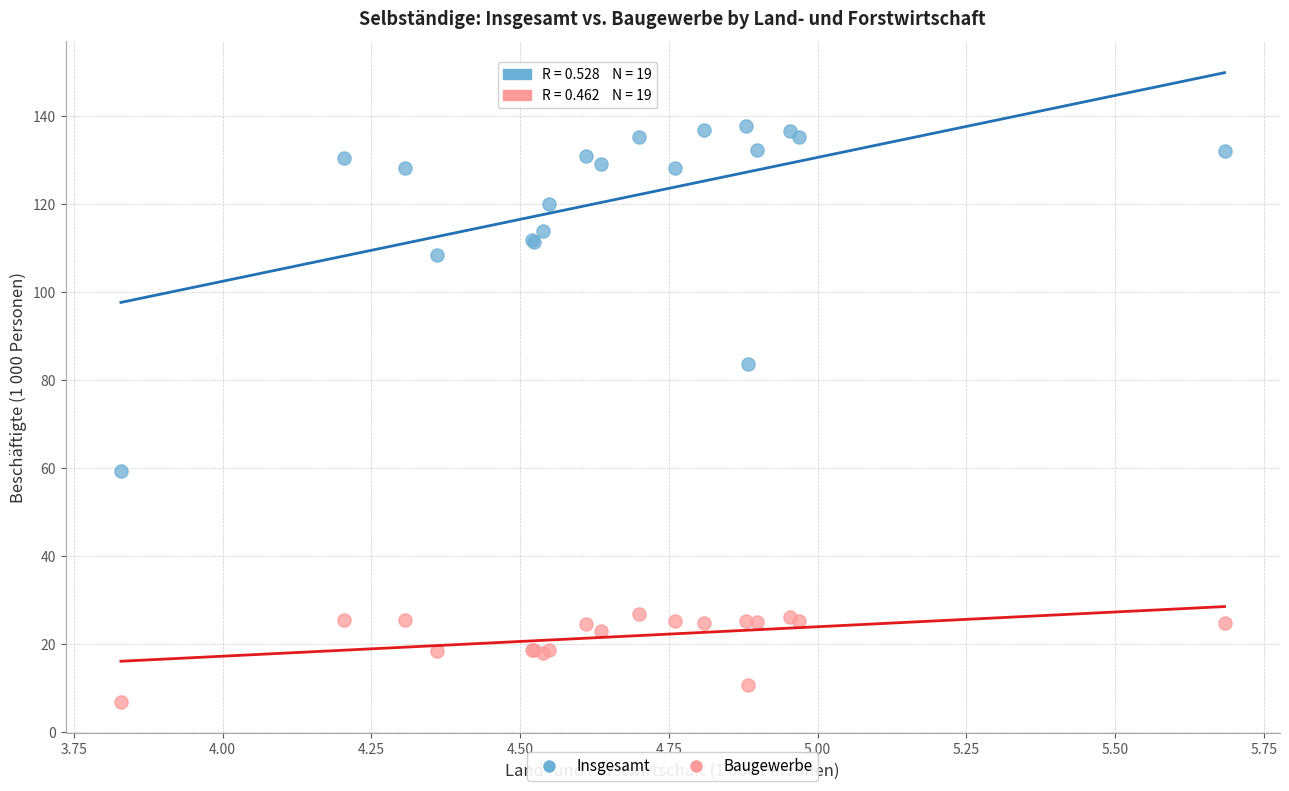

What is the X range (max minus min) for the scatter plot?

1.9